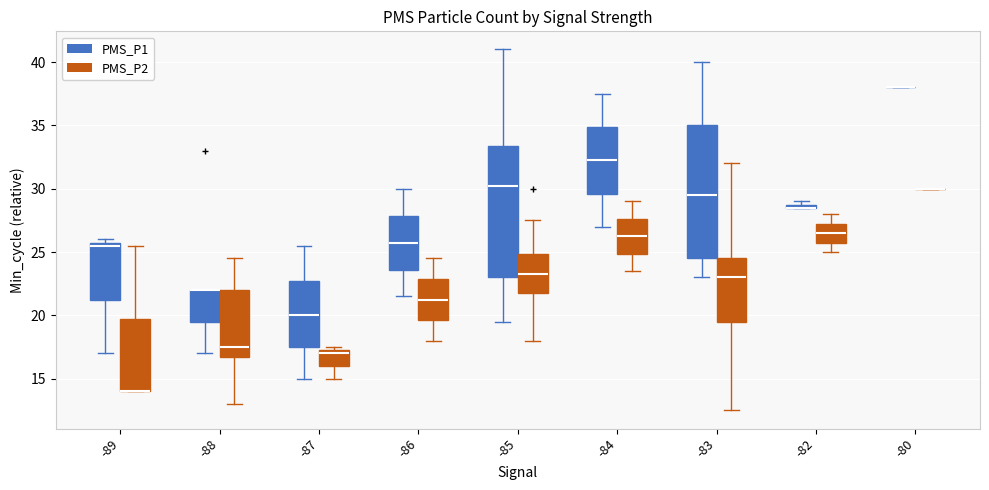

Where is the lower edge of the box for -89 (PMS_P2) on the y-axis? The values are not printed on the chart, so give them approximately, as read against the axis.

14.0